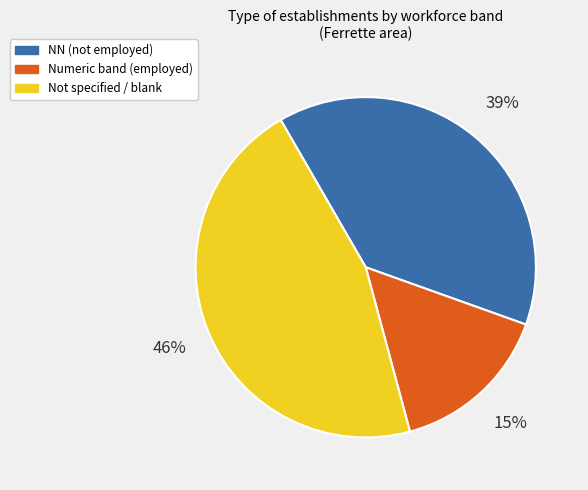

To the nearest percent, what is the average slice percentage?

33%